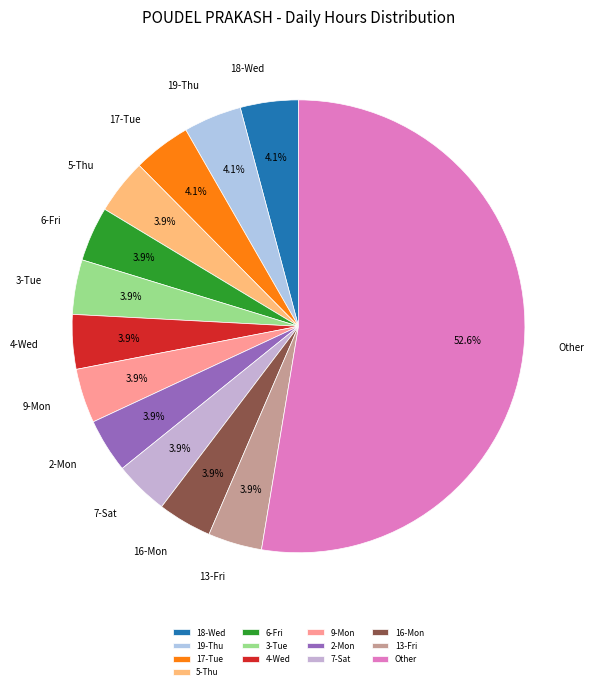

What is the largest slice in the pie chart?

Other